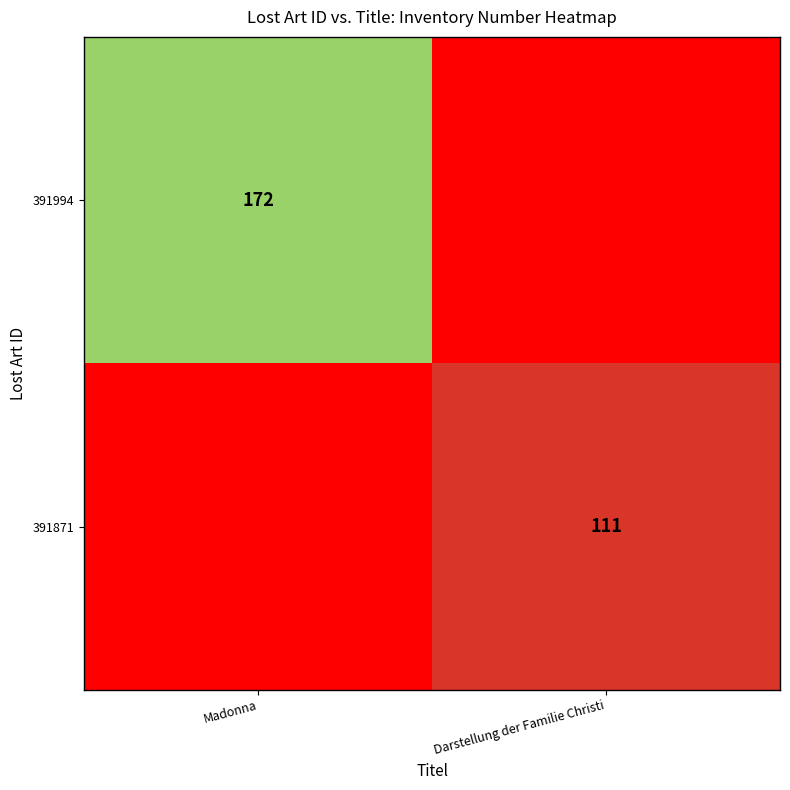

The 391871 series shows 163 at Darstellung der Familie Christi. True or false?

False